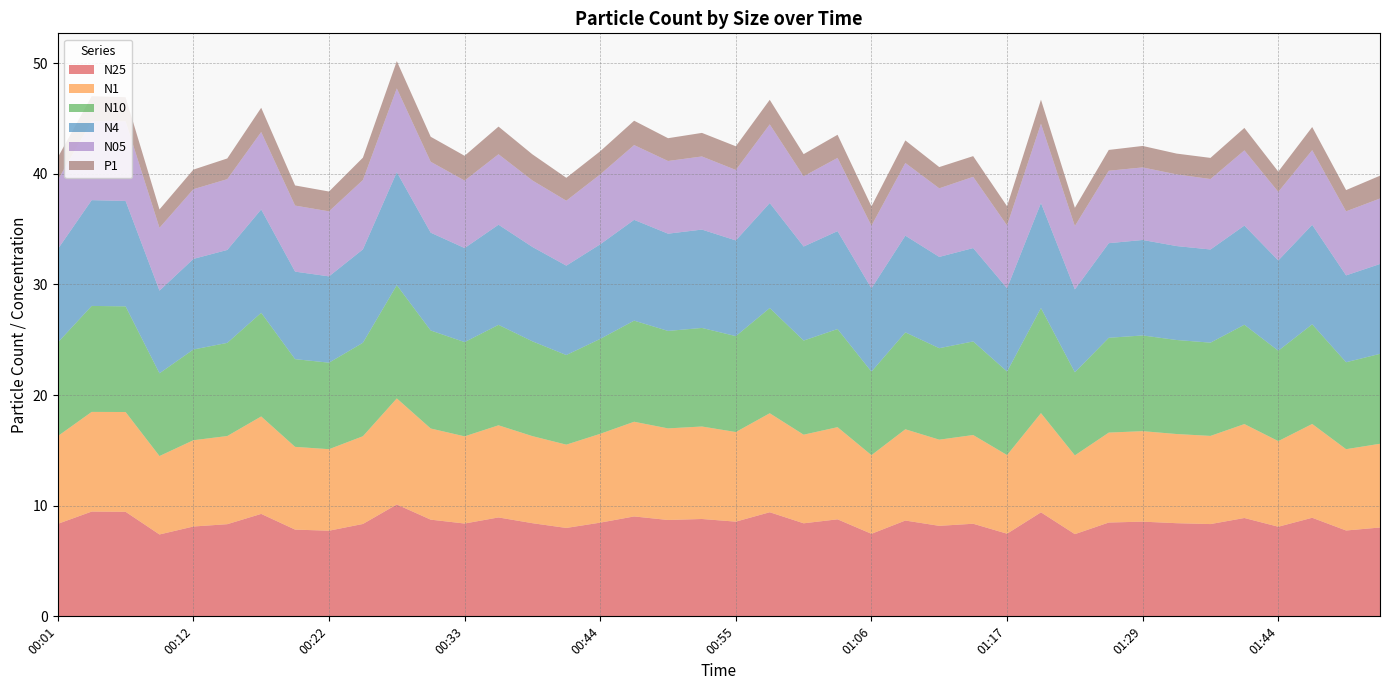

Reading right to left, transcribe all the data shown in this chart.

N25: 8.0	7.8	8.9	8.1	8.9	8.3	8.4	8.6	8.5	7.4	9.4	7.5	8.4	8.2	8.7	7.5	8.8	8.4	9.4	8.6	8.8	8.7	9.0	8.5	8.0	8.4	8.9	8.4	8.7	10.1	8.3	7.7	7.8	9.3	8.3	8.1	7.4	9.4	9.5	8.4
N1: 7.6	7.3	8.5	7.7	8.5	8.0	8.1	8.2	8.1	7.1	9.0	7.1	8.0	7.8	8.2	7.1	8.3	8.0	8.9	8.1	8.4	8.3	8.6	8.0	7.5	7.9	8.3	7.9	8.2	9.6	7.9	7.4	7.5	8.8	8.0	7.8	7.1	9.0	9.0	7.9
N10: 8.1	7.9	9.0	8.2	9.0	8.4	8.5	8.7	8.6	7.5	9.5	7.5	8.5	8.3	8.8	7.5	8.9	8.5	9.5	8.7	8.9	8.8	9.1	8.6	8.1	8.6	9.1	8.5	8.9	10.2	8.4	7.8	7.9	9.4	8.4	8.2	7.5	9.6	9.6	8.5
N4: 8.1	7.8	9.0	8.2	9.0	8.4	8.5	8.6	8.6	7.5	9.5	7.5	8.4	8.2	8.7	7.5	8.8	8.5	9.5	8.7	8.9	8.8	9.1	8.6	8.1	8.5	9.1	8.5	8.8	10.2	8.4	7.8	7.9	9.3	8.4	8.2	7.5	9.5	9.6	8.4
N05: 5.9	5.8	6.8	6.2	6.8	6.4	6.5	6.6	6.5	5.7	7.2	5.7	6.4	6.2	6.6	5.7	6.6	6.3	7.1	6.4	6.6	6.6	6.8	6.3	5.9	6.0	6.4	6.1	6.4	7.6	6.3	5.9	6.0	7.0	6.4	6.3	5.7	7.2	7.1	6.2
P1: 2.1	1.9	2.1	1.8	2.0	1.9	1.9	1.9	1.9	1.6	2.2	1.7	1.9	1.9	2.0	1.8	2.1	2.0	2.2	2.1	2.1	2.1	2.2	2.1	2.1	2.4	2.5	2.2	2.3	2.5	2.0	1.8	1.8	2.2	1.9	1.8	1.7	2.2	2.3	2.0